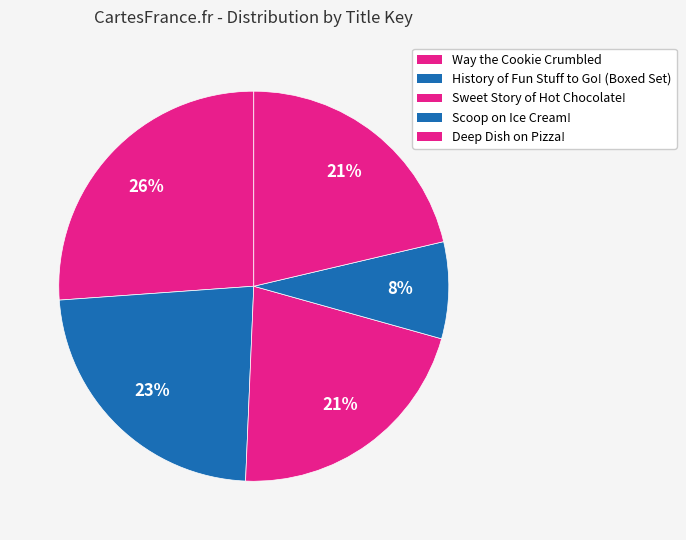

What is the total percentage of Sweet Story of Hot Chocolate! and Way the Cookie Crumbled?

47.5%